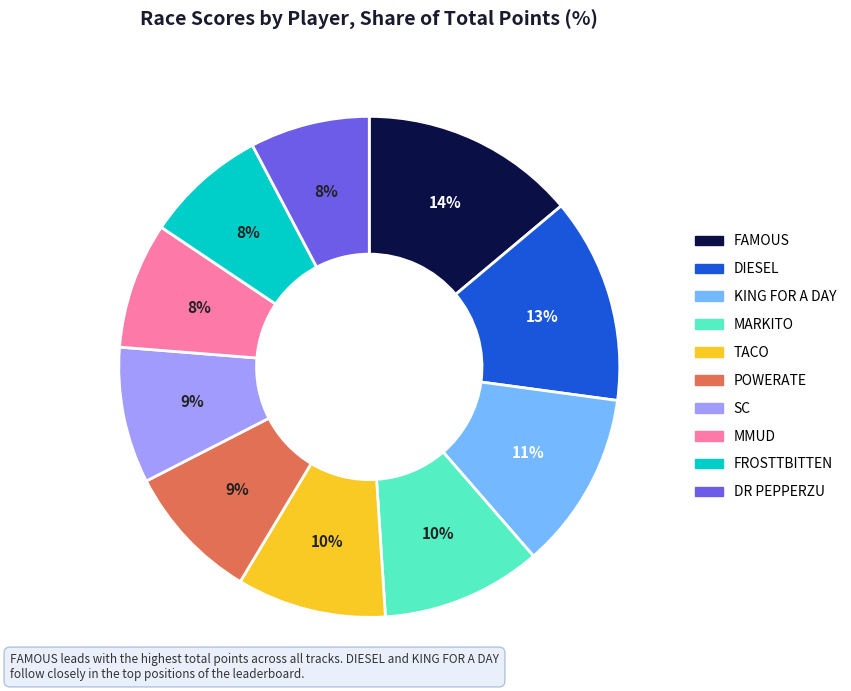

To the nearest percent, what percentage of the pie is FROSTTBITTEN?

8%